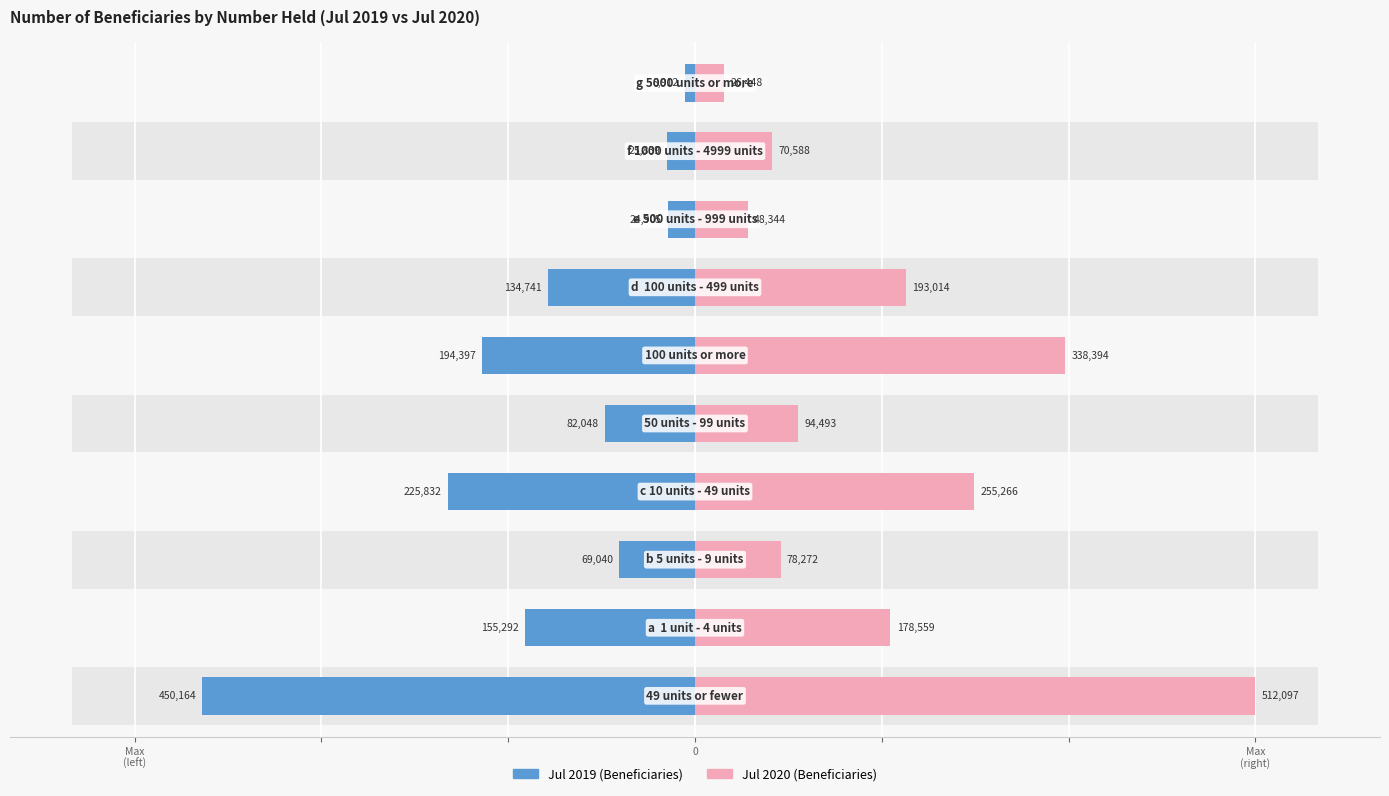

How many series are shown in this chart?

2